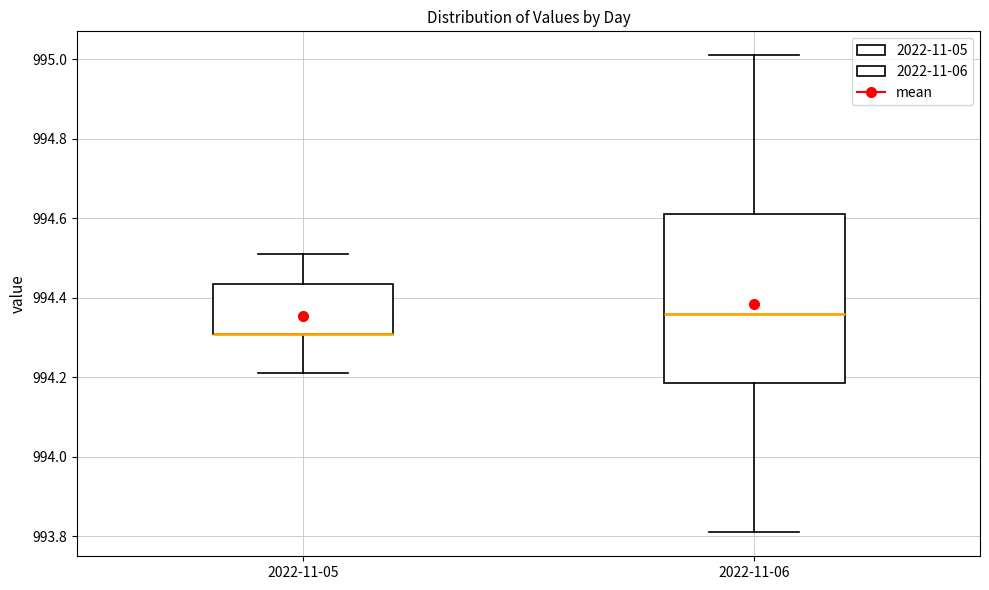

Reading left to right, transcribe this box plot: for each box, give where its median line is, the range the box spans, and where its two whiskers end, as read against the y-axis. The values are not printed on the chart, so give them approximately, as read against the axis.

2022-11-05: median 994.32 (drawn on the box's lower edge), box 994.32 to 994.44, whiskers 994.22 to 994.52
2022-11-06: median 994.36, box 994.18 to 994.62, whiskers 993.82 to 995.02